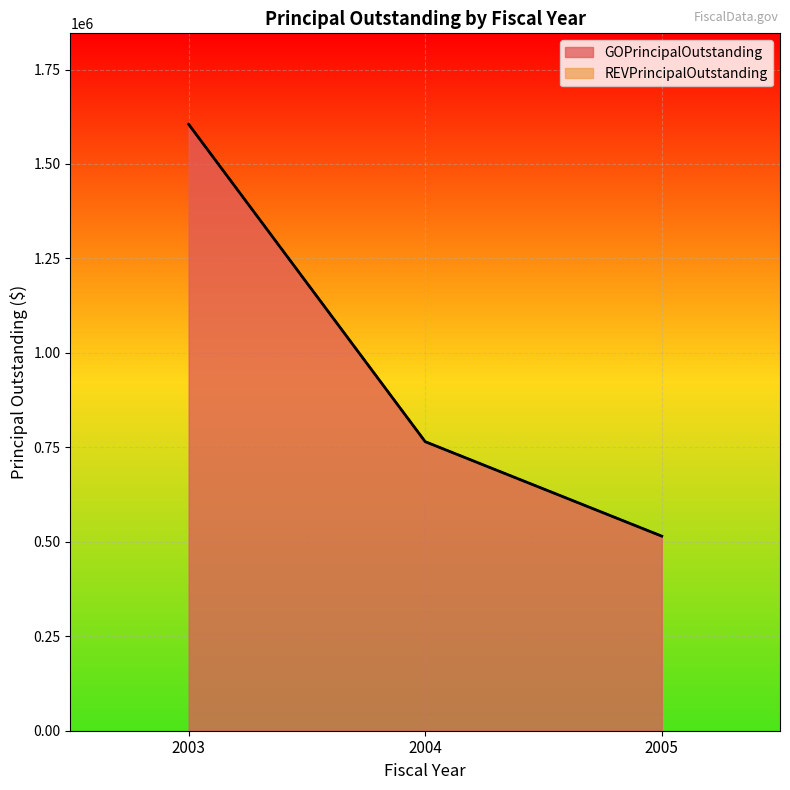

Rank the categories by value from lowest to highest.

2005, 2004, 2003